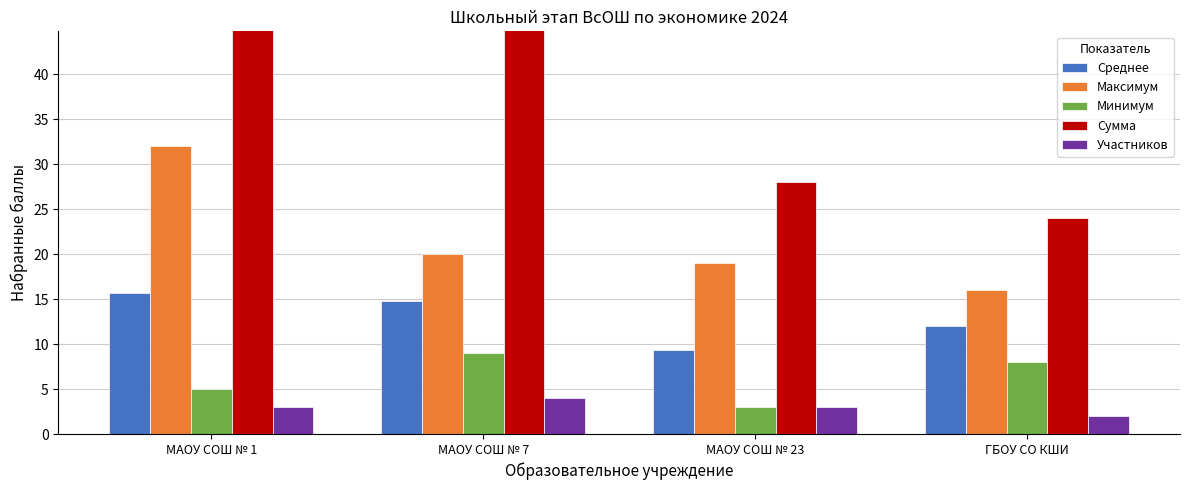

At which label does Сумма reach its peak?

МАОУ СОШ № 7